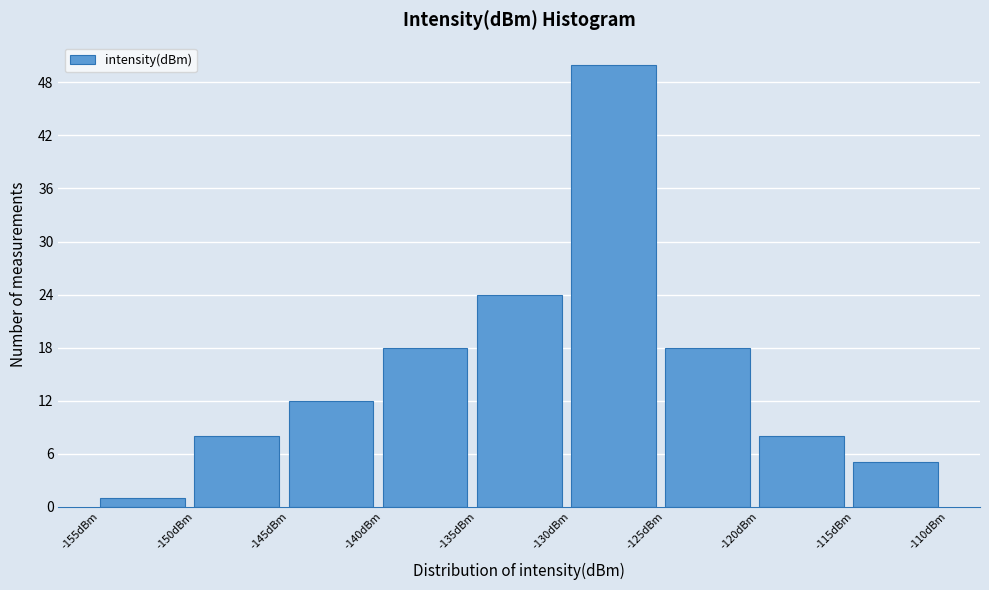

Reading left to right, list every bar in this chart as the range it spans on the x-axis followed by its height. The values are not printed on the chart, so give them approximately, as read against the axis.

-155 to -150: 1
-150 to -145: 8
-145 to -140: 12
-140 to -135: 18
-135 to -130: 24
-130 to -125: 50
-125 to -120: 18
-120 to -115: 8
-115 to -110: 5